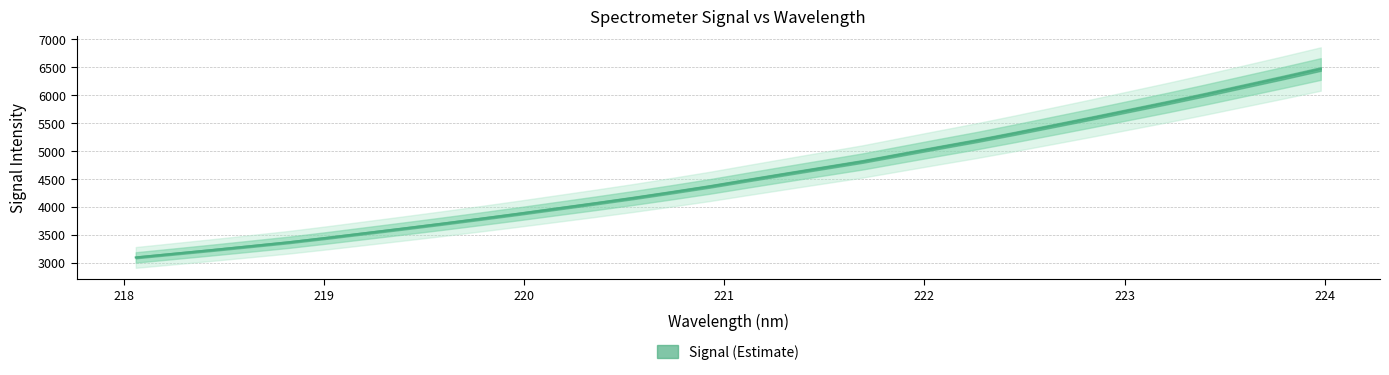

Does the chart display data point markers on the line(s)?

No